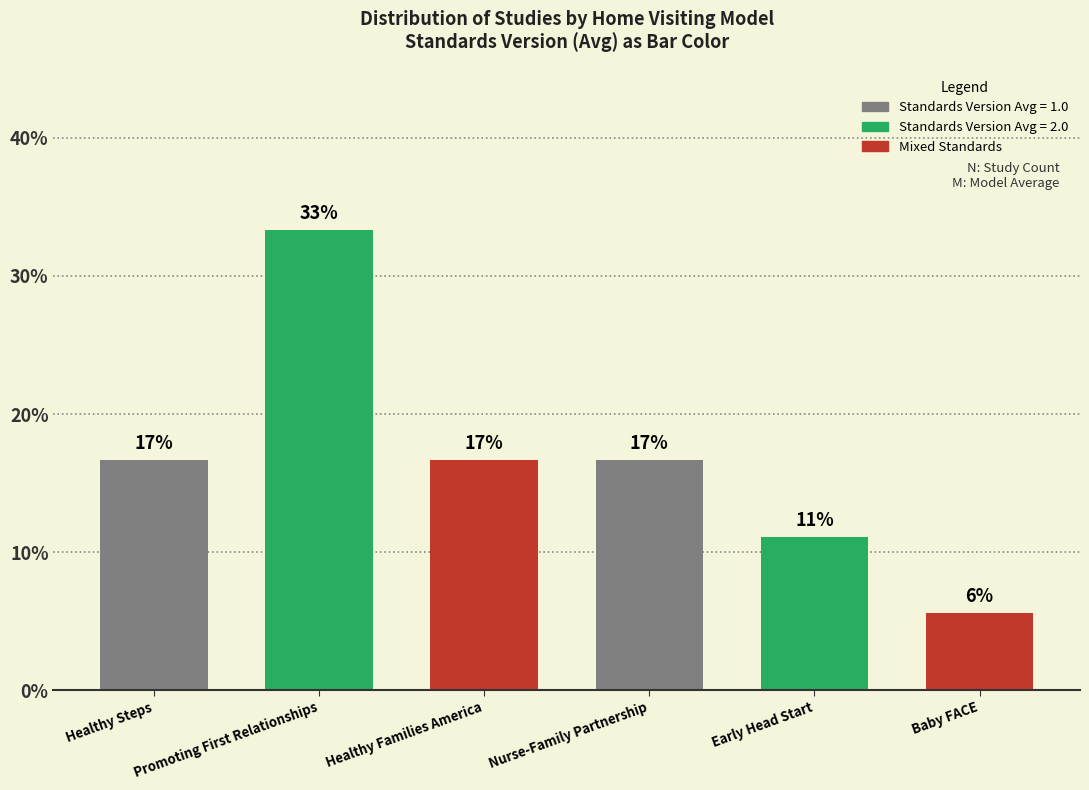

At which label is the value closest to 19?

Healthy Steps